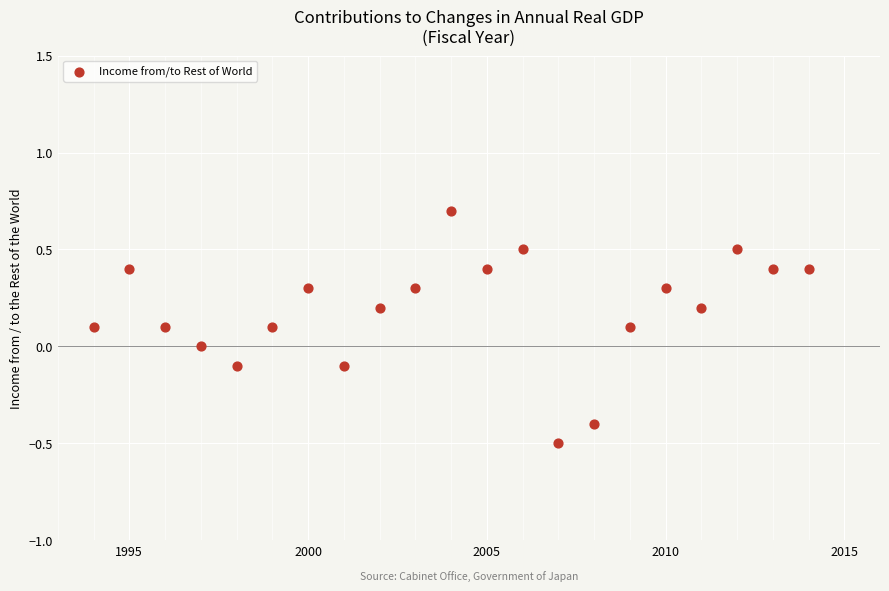

What is the range of Y values (max minus min)?

1.2